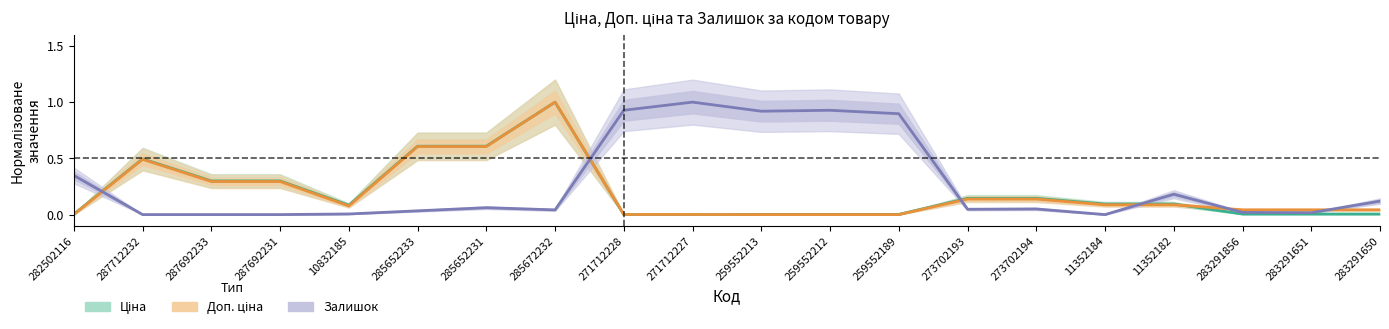

At which category is the sum across all series the highest?

285672232